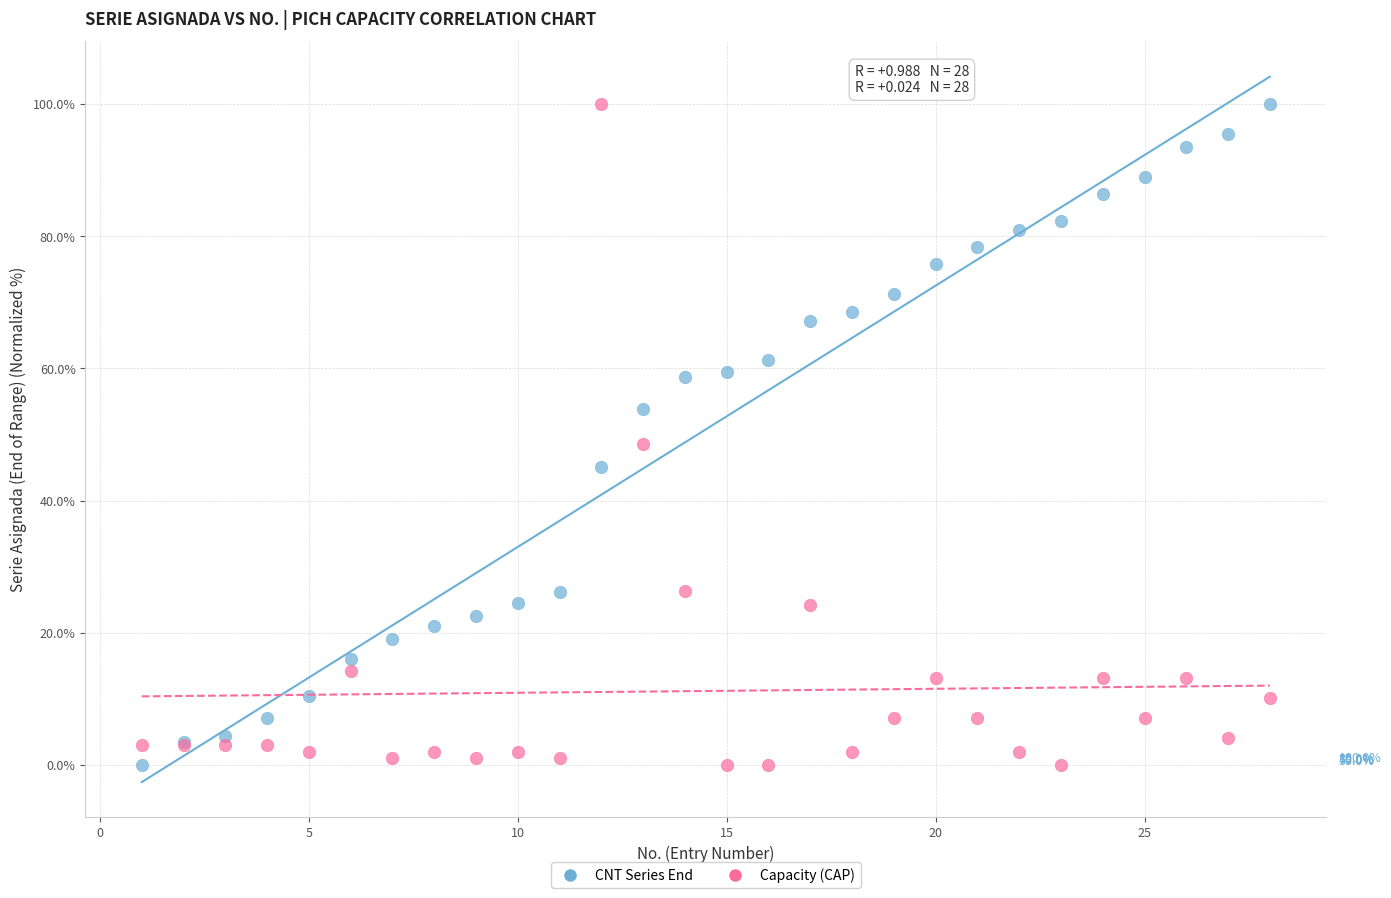

Across all series, what Y value is closest to 50?

48.5